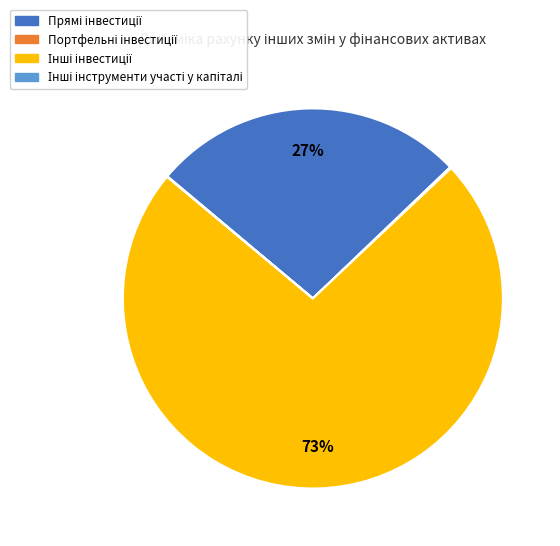

To the nearest percent, what is the average slice percentage?

25%